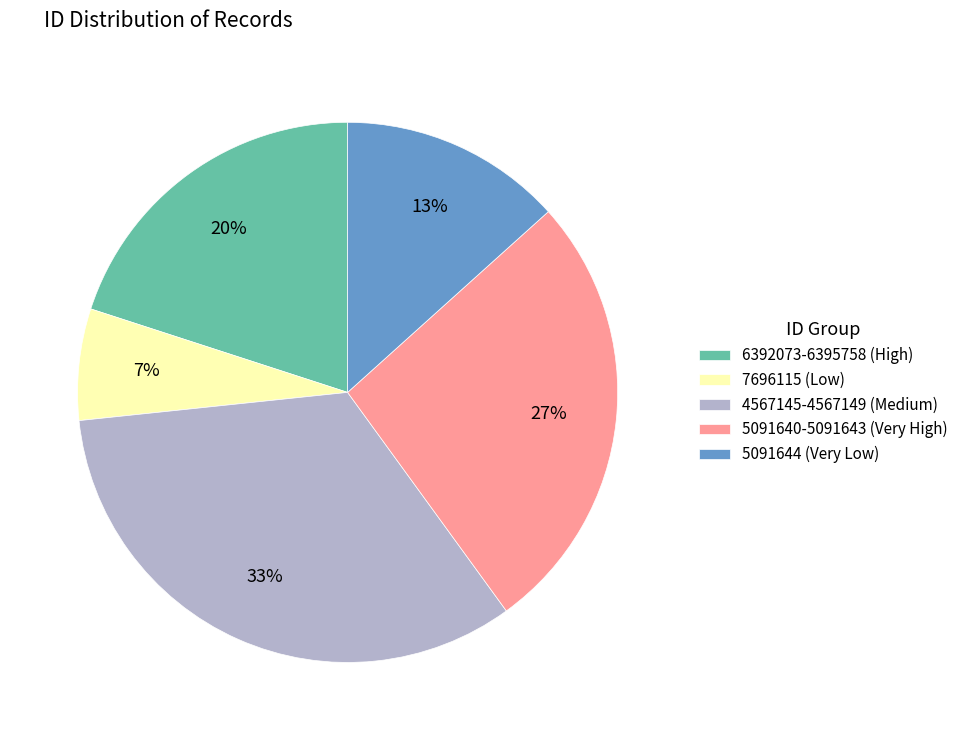

Is the sum of 4567145-4567149 (Medium) and 6392073-6395758 (High) greater than half?

Yes